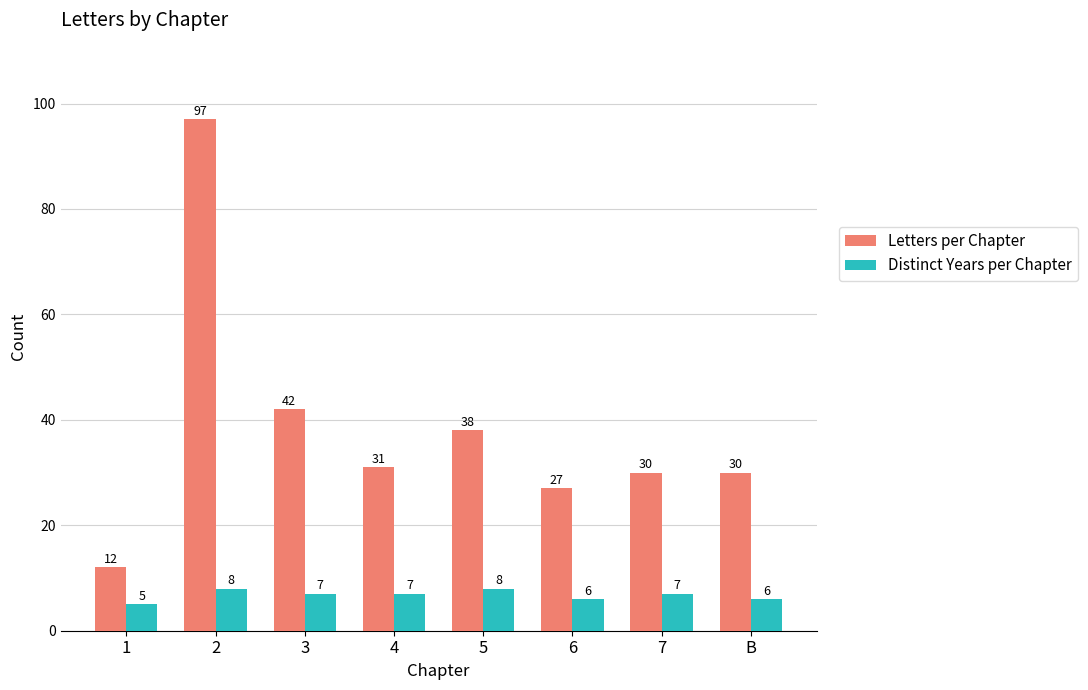

What is the sum of the Letters per Chapter values at 7 and B?

60